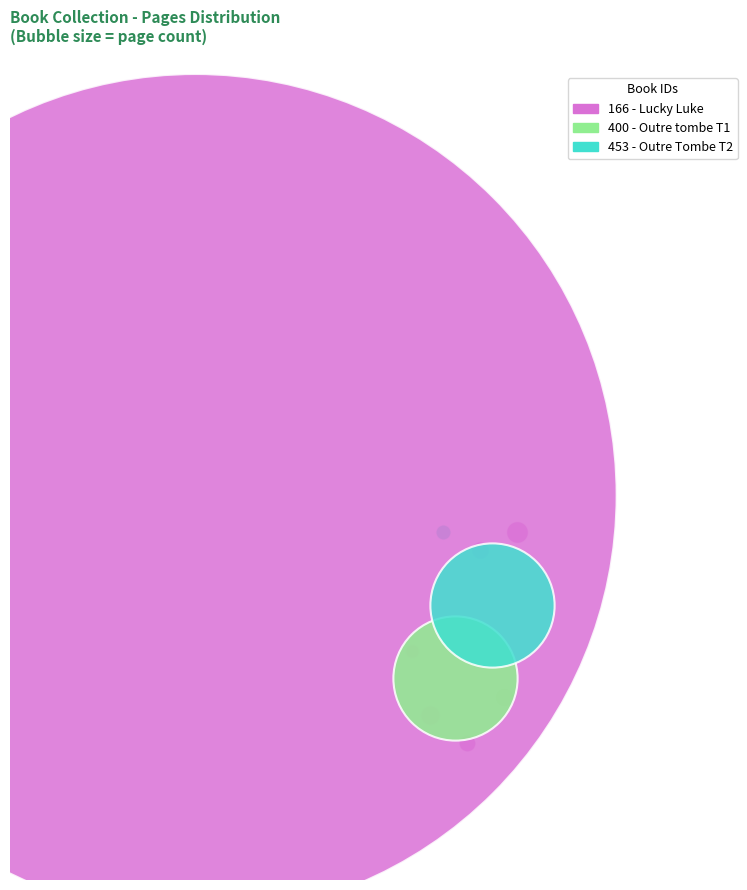

Which category accounts for the majority?

166